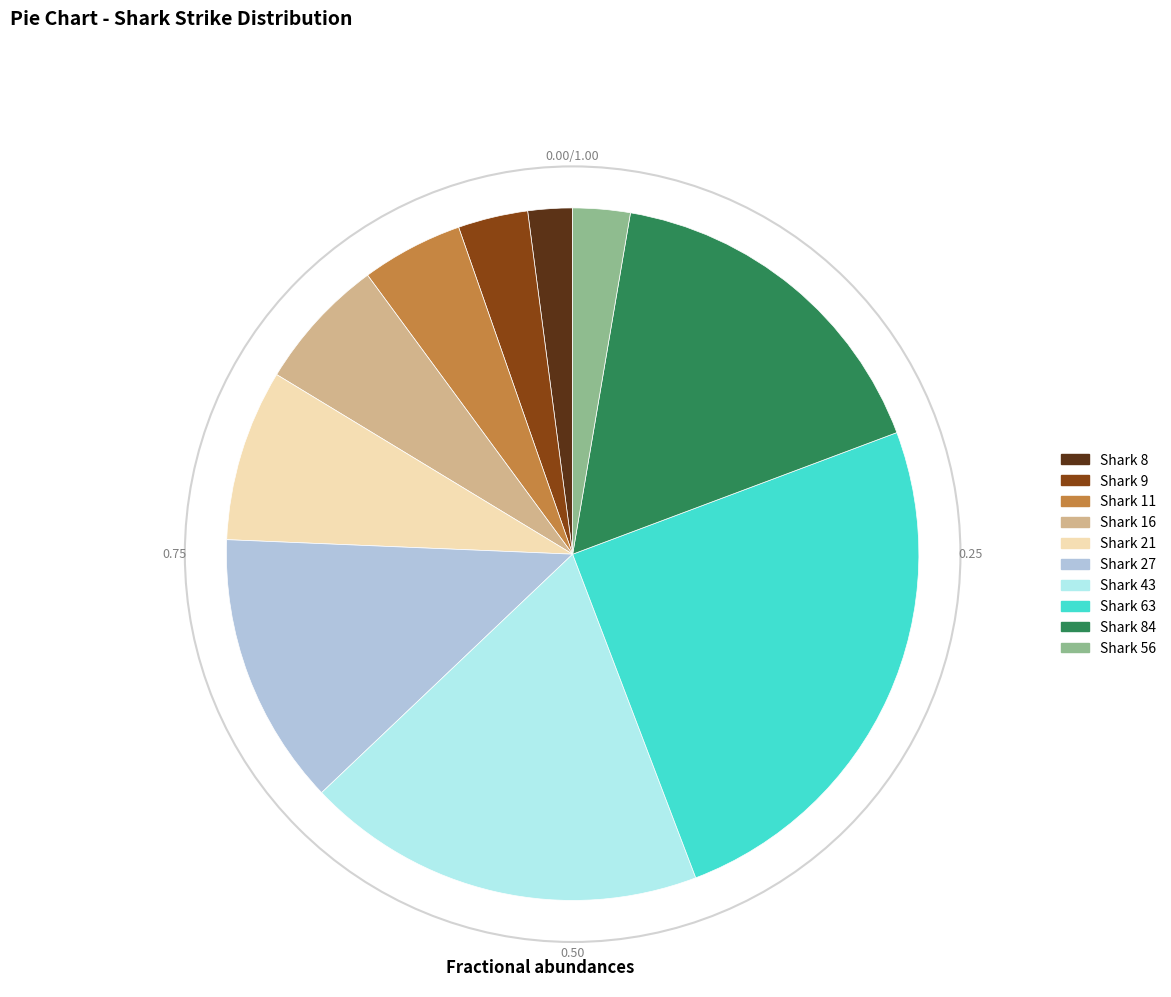

Count the number of slices in the pie.

10